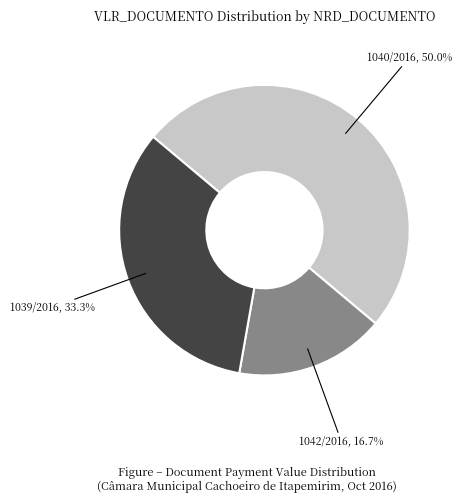

How many slices are in this pie chart?

3